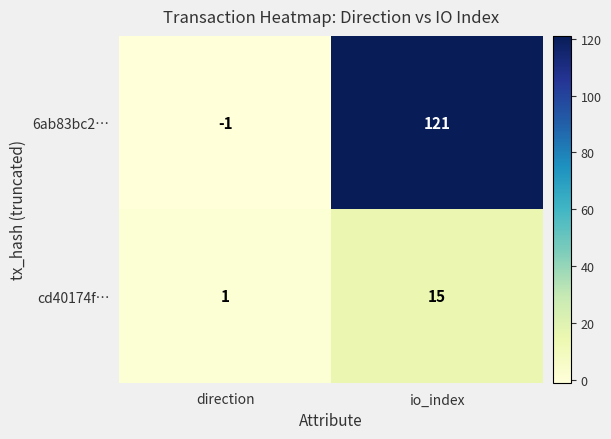

What is the spread (max minus min) of values at io_index?

106